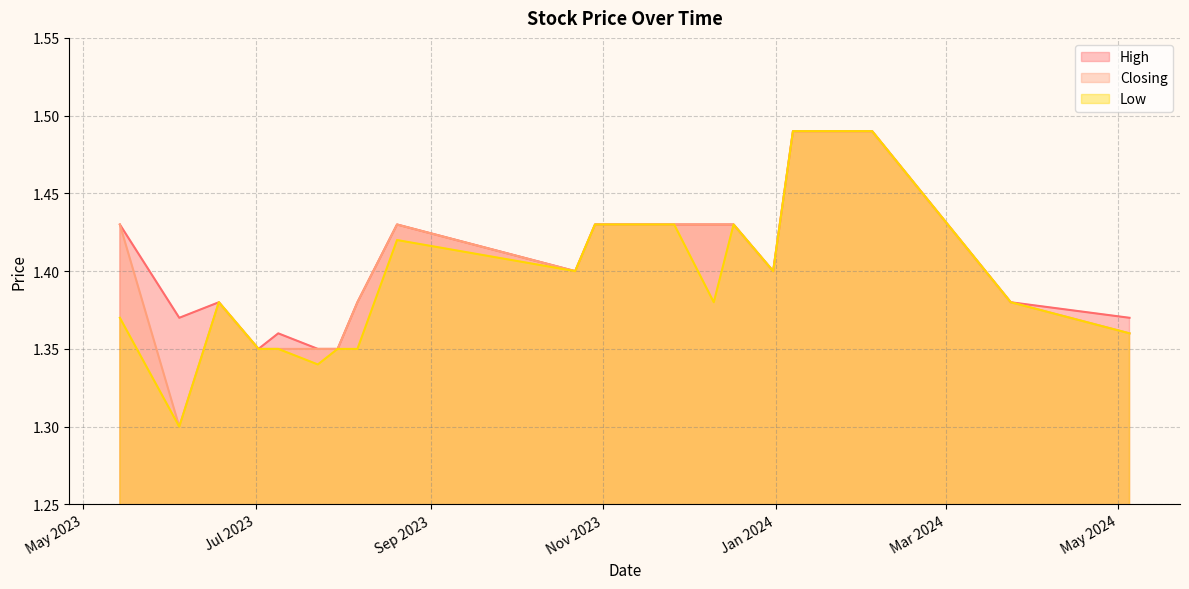

Reading right to left, what are all the values shown in this chart?

High: 1.4	1.4	1.4	1.4	1.4	1.4	1.4	1.4	1.4	1.4	1.4	1.4	1.4	1.4	1.4	1.5	1.5	1.5	1.4	1.4
Closing: 1.4	1.3	1.4	1.4	1.4	1.4	1.4	1.4	1.4	1.4	1.4	1.4	1.4	1.4	1.4	1.5	1.5	1.5	1.4	1.4
Low: 1.4	1.3	1.4	1.4	1.4	1.3	1.4	1.4	1.4	1.4	1.4	1.4	1.4	1.4	1.4	1.5	1.5	1.5	1.4	1.4